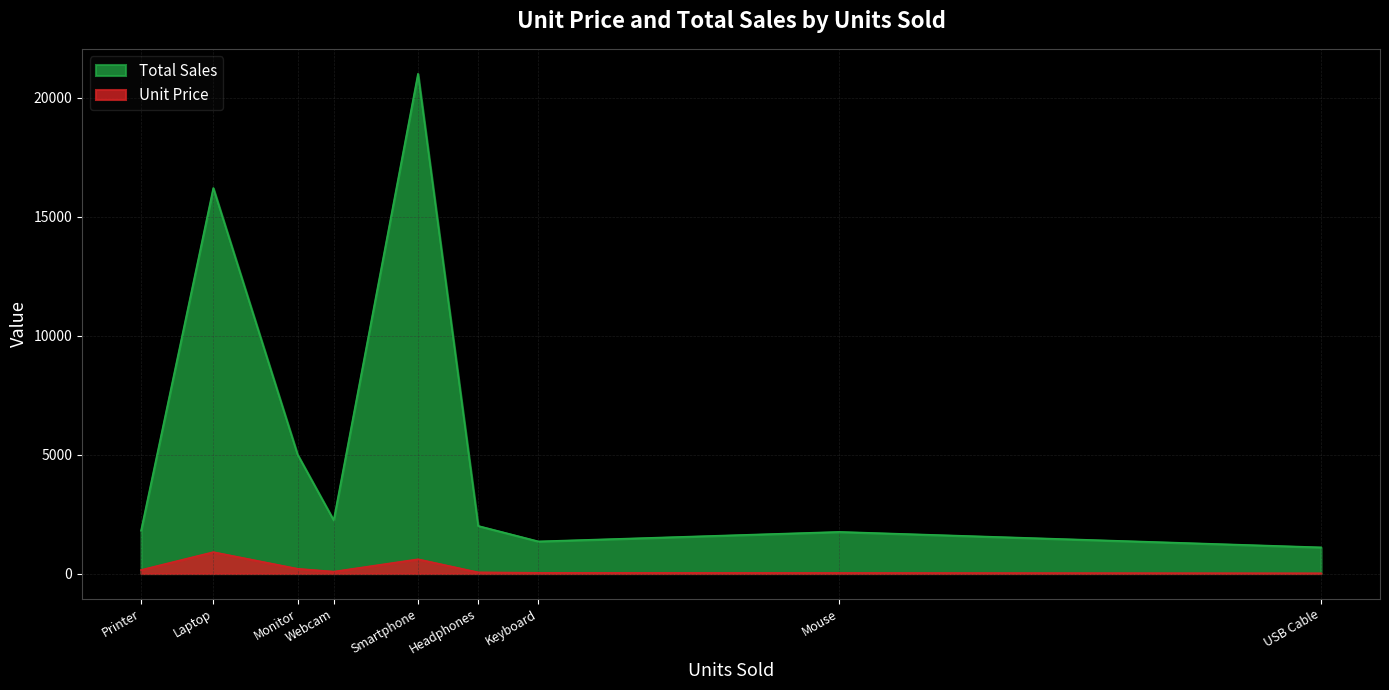

How many values in the Total Sales series exceed 2000?

4